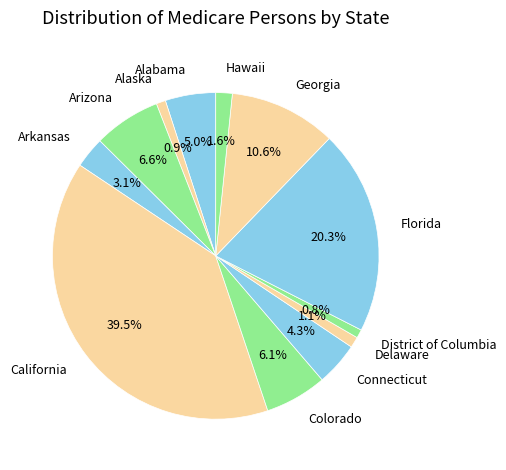

Does Alaska represent more than half of the total?

No